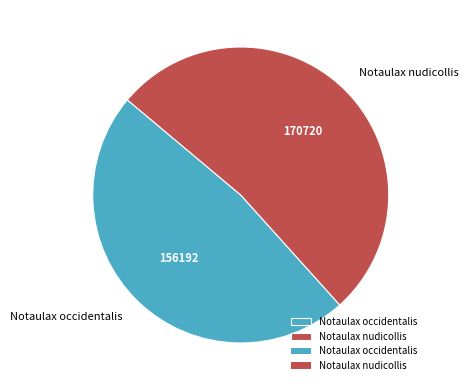

Between Notaulax occidentalis and Notaulax nudicollis, which is larger?

Notaulax nudicollis